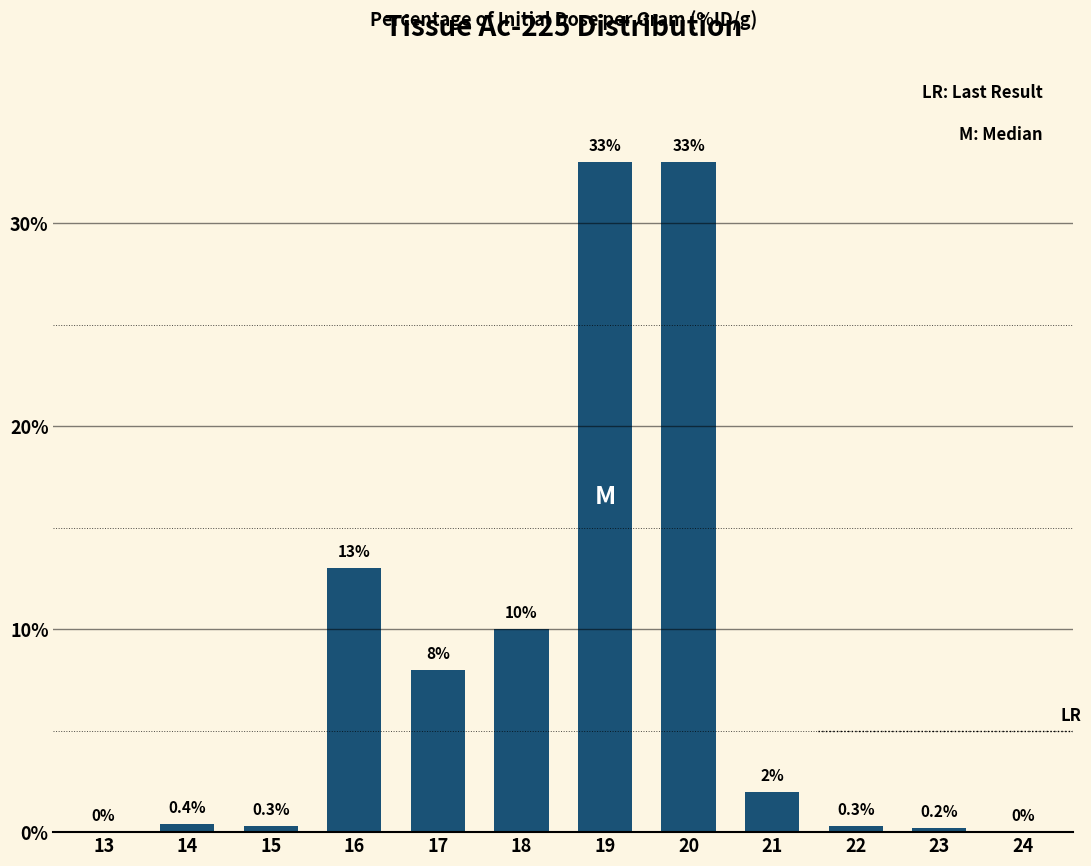

How many distinct data groups are displayed?

1